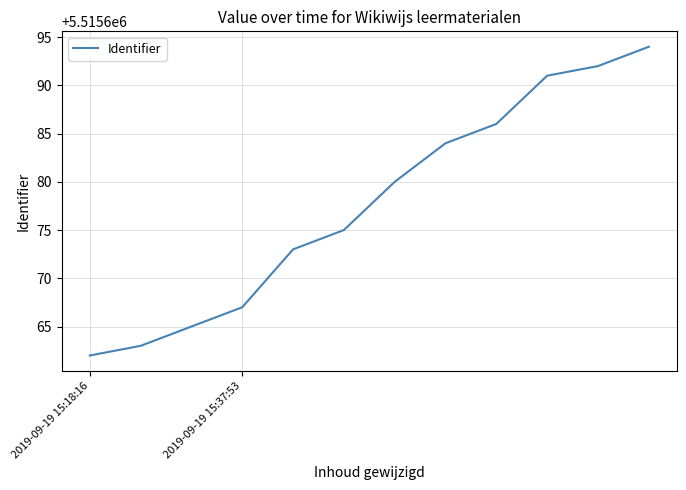

What is the smallest value displayed?

5515662